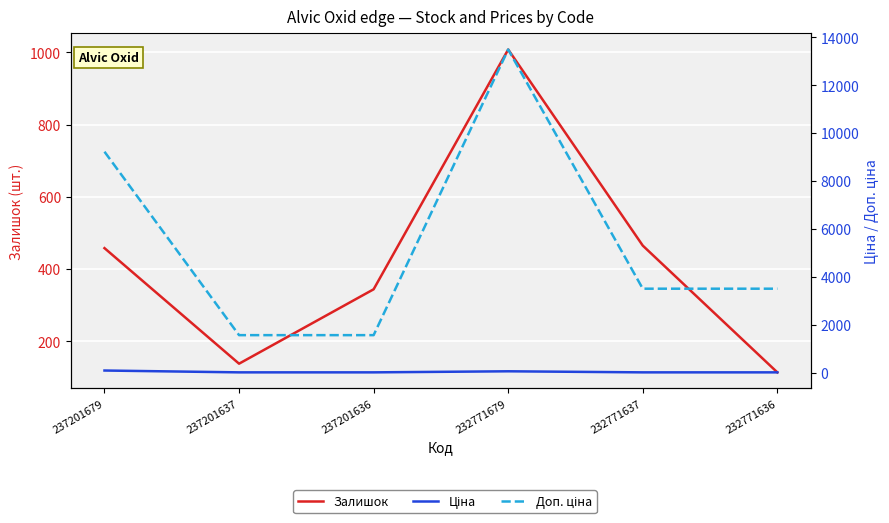

At which category is the sum across all series the highest?

232771679